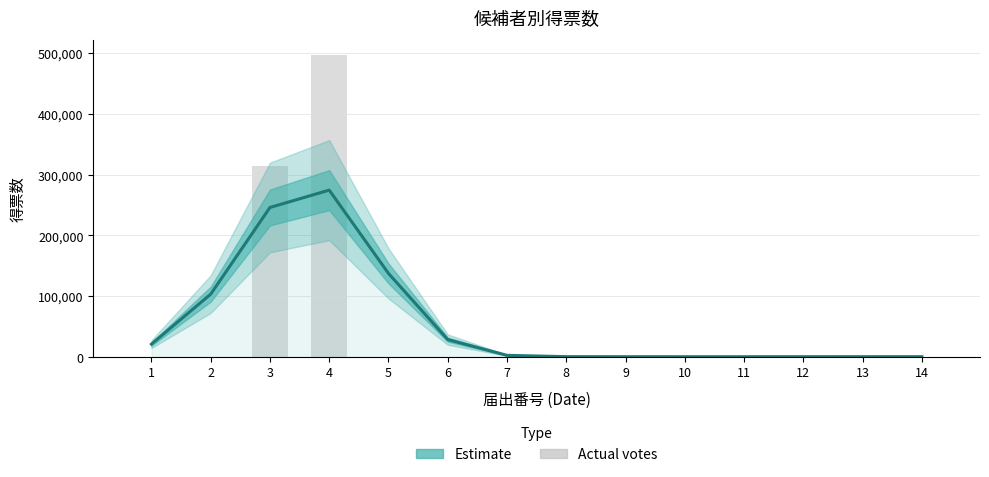

What is the difference between the maximum and minimum values in the 得票数 (推定) series?

274265.4